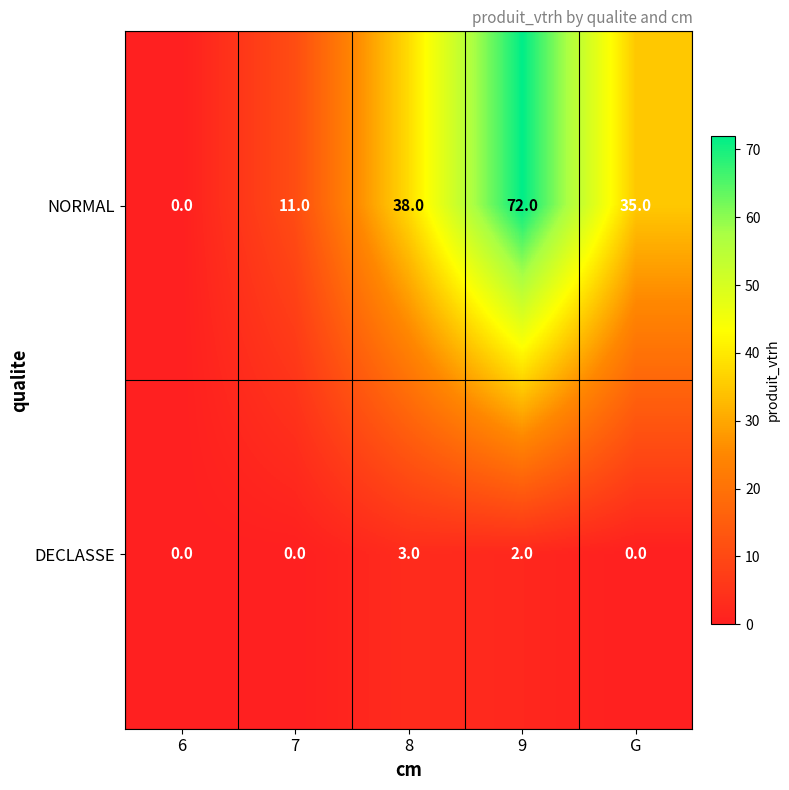

Which series has the largest total across all categories?

NORMAL